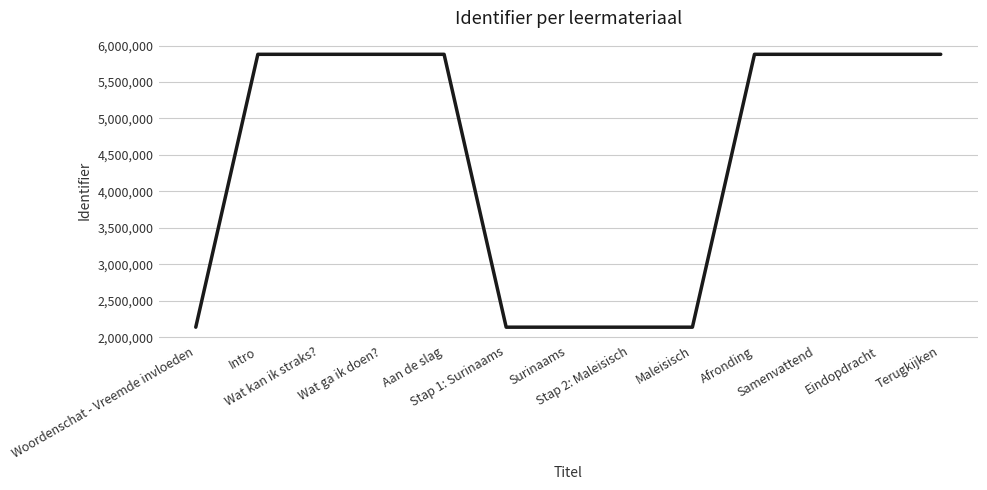

Does the chart have visible grid lines?

Yes